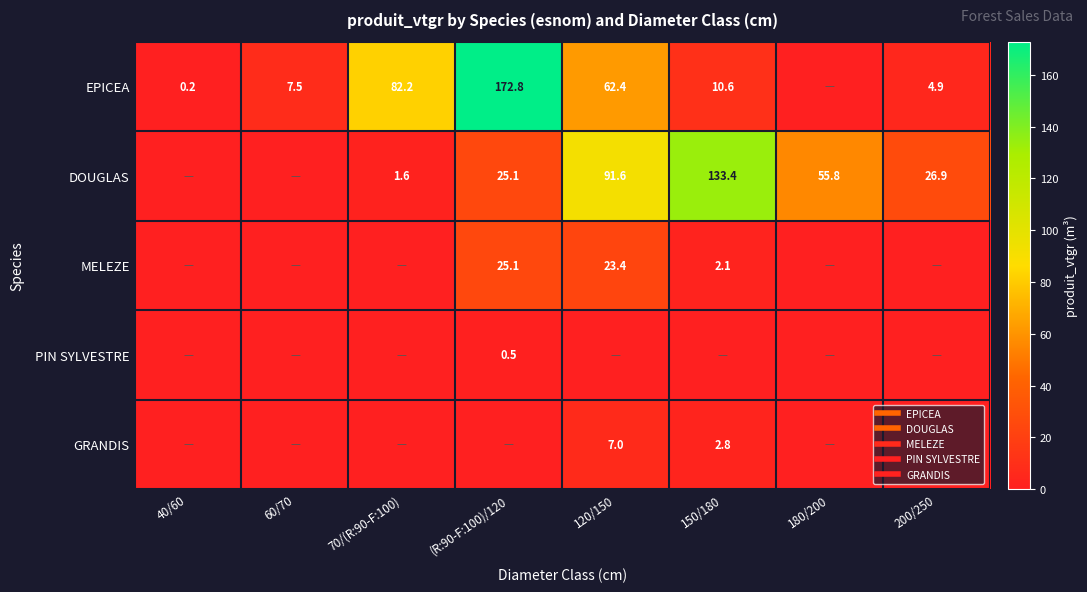

What is the sum of the GRANDIS values at 120/150 and 200/250?

7.0